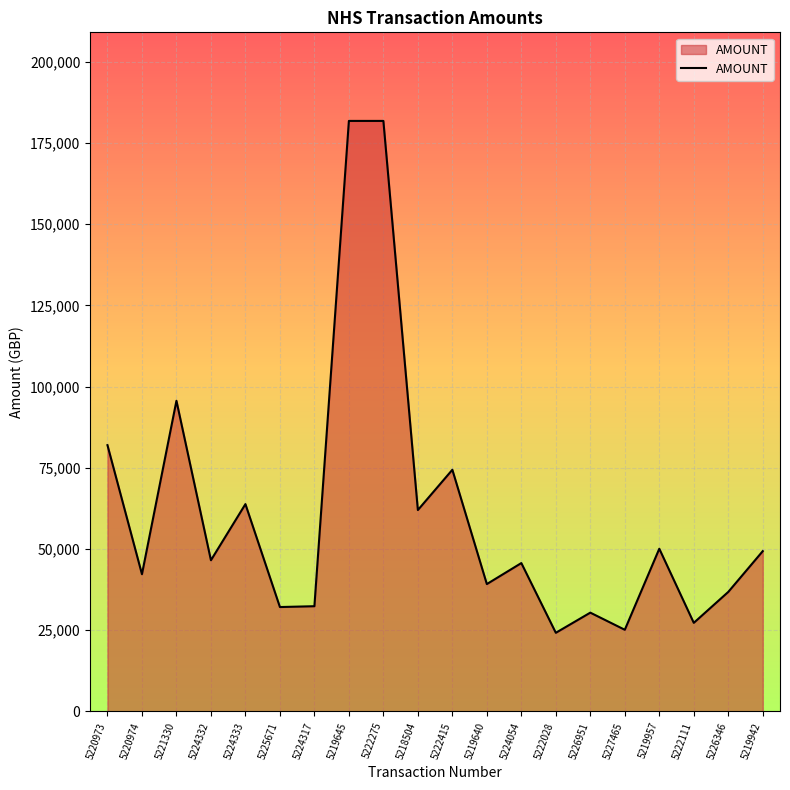

What is the average value?

61145.6